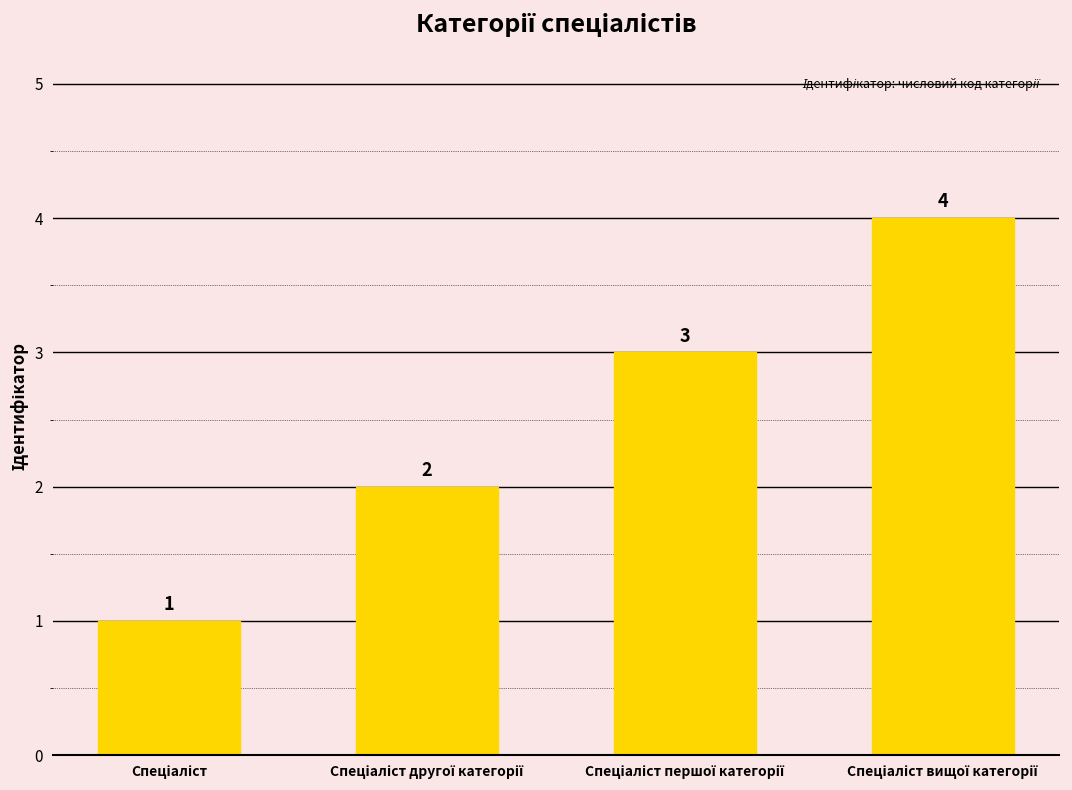

What is the sum of all values?

10